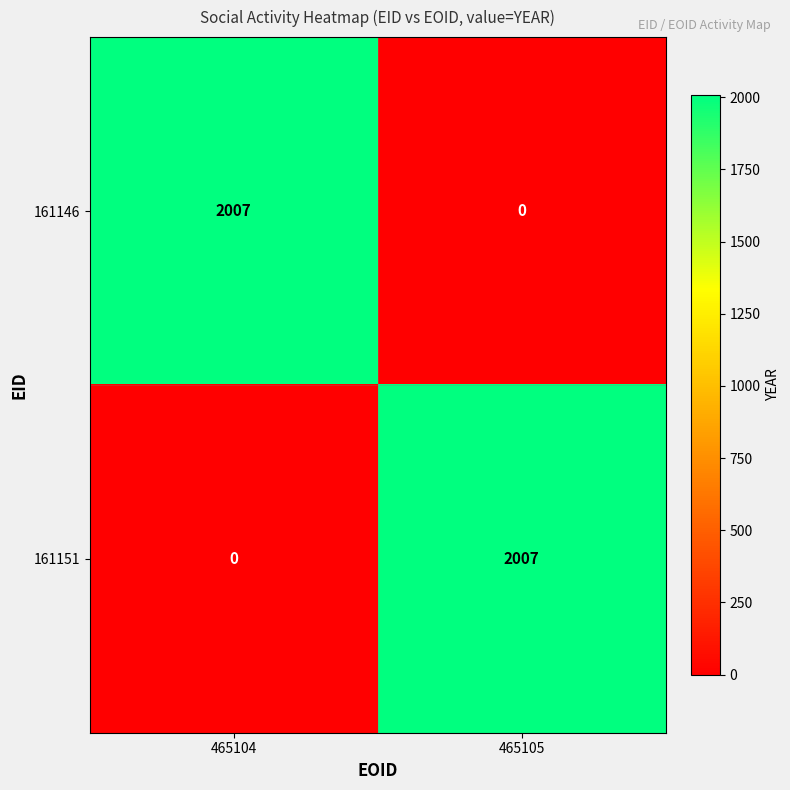

The 161146 series shows 1188 at 465104. True or false?

False